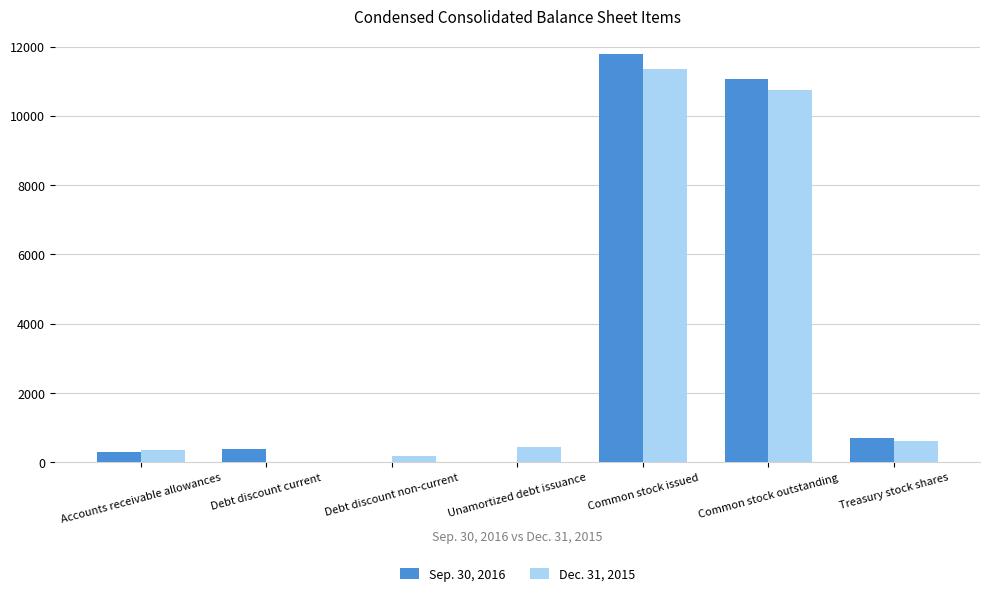

Are the bars horizontal?

No